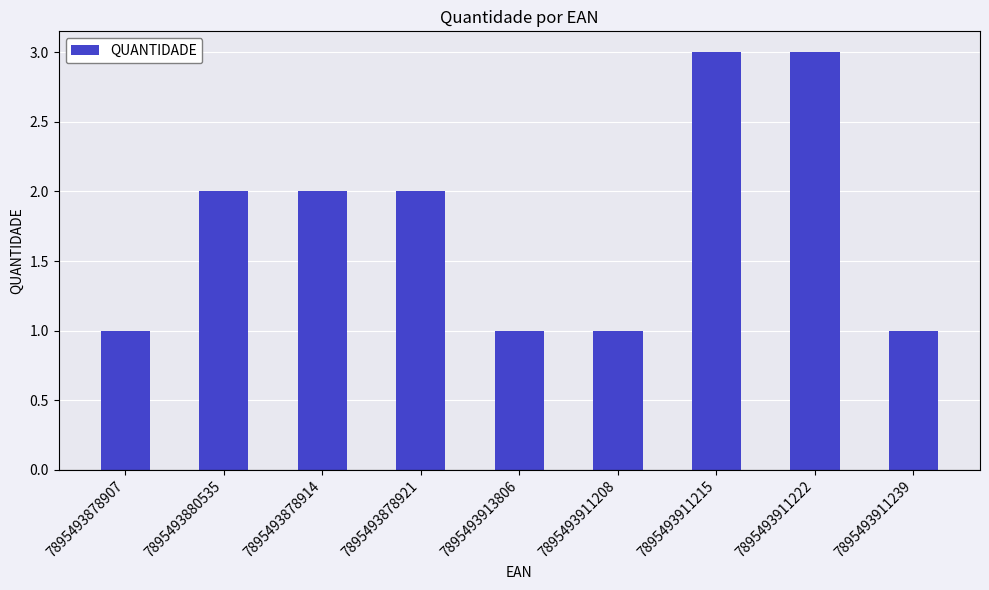

What is the ratio of the value at 7895493878907 to the value at 7895493911239?

1.0